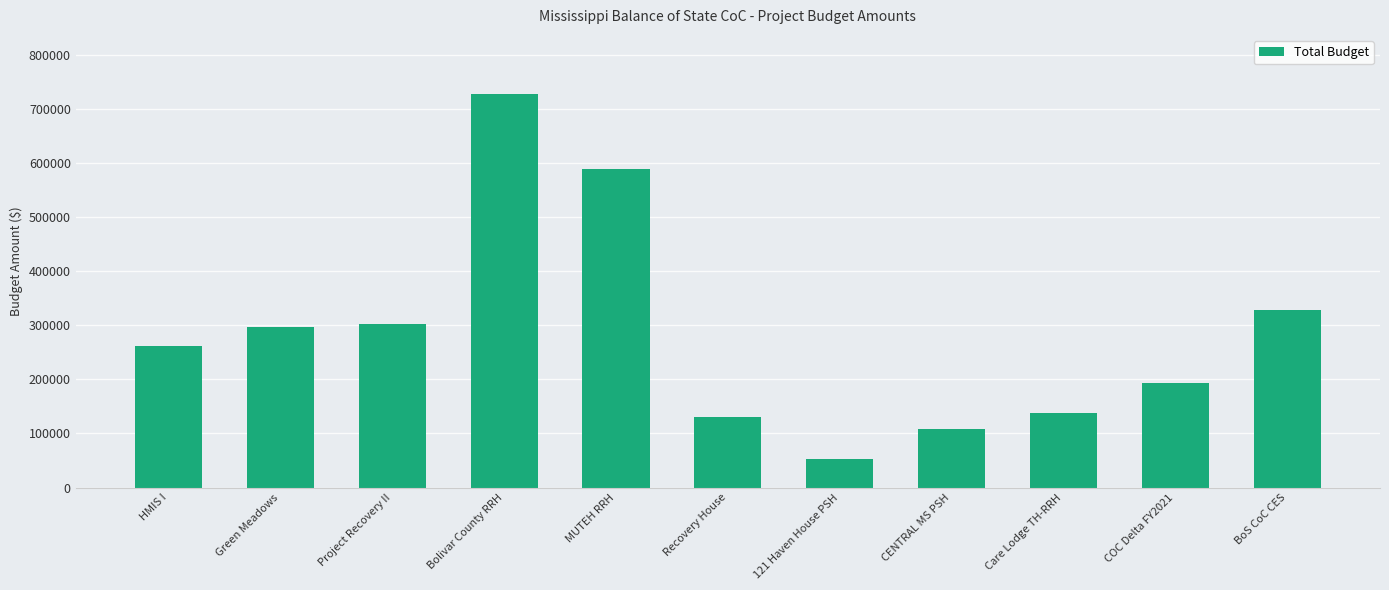

Between Project Recovery II and COC Delta FY2021, which is larger?

Project Recovery II